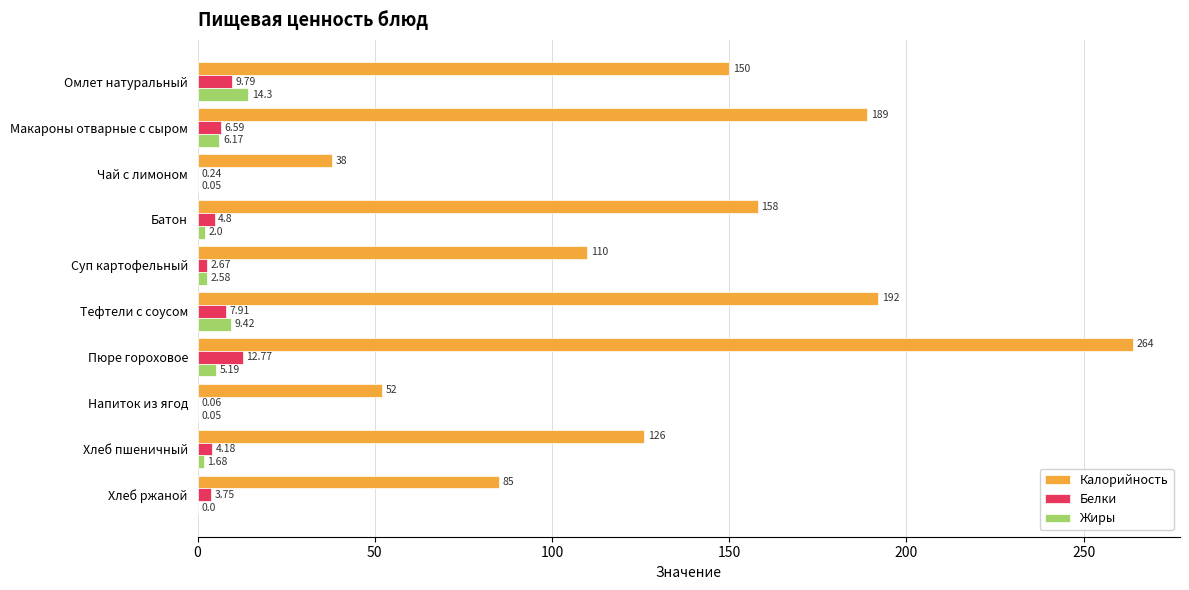

What is the sum of the Белки values at Хлеб пшеничный and Макароны отварные с сыром?

10.8